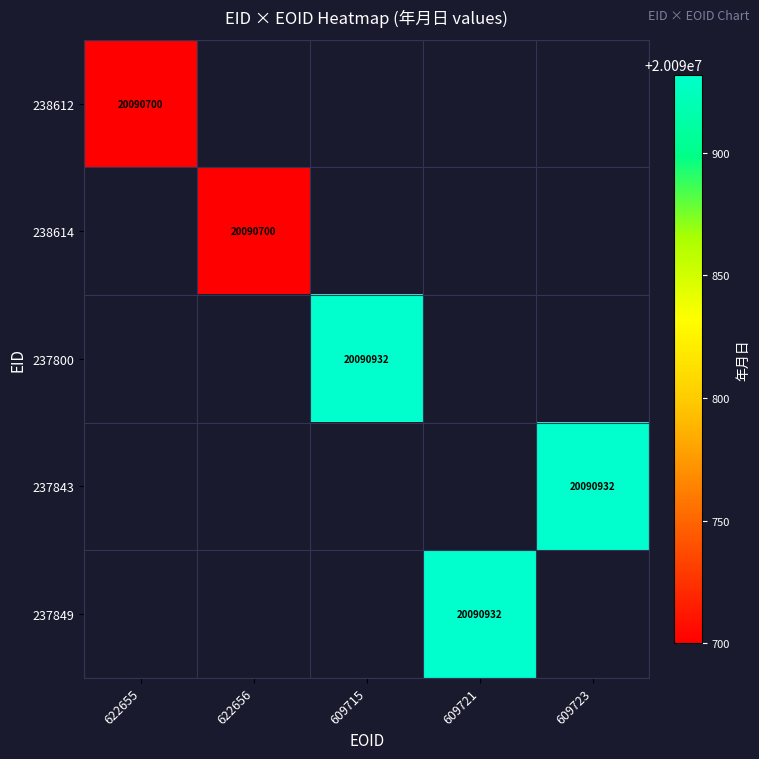

Is it true that 237849 equals 0 at 622655?

True